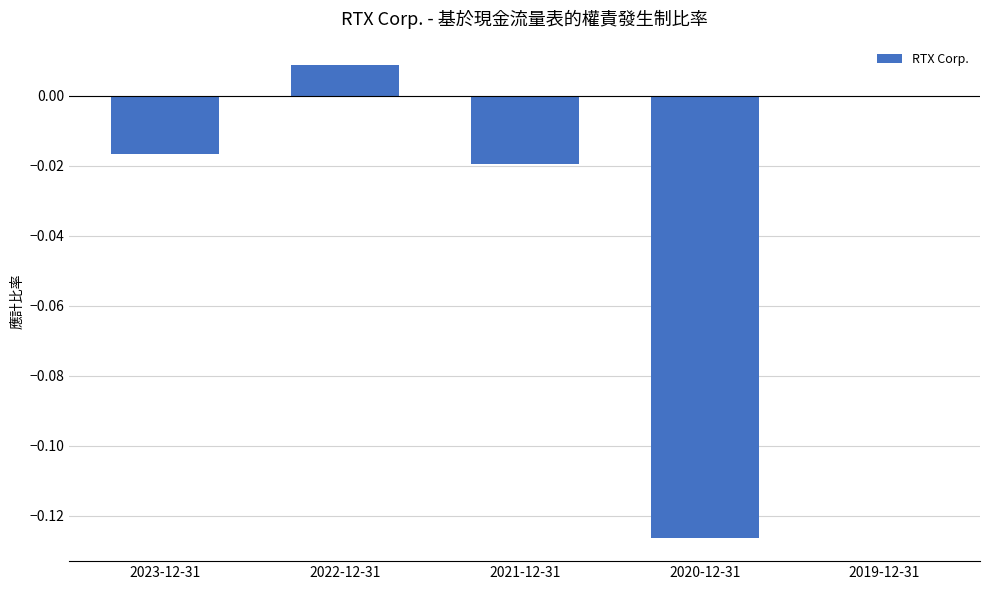

Which label corresponds to the largest value in the chart?

2022-12-31